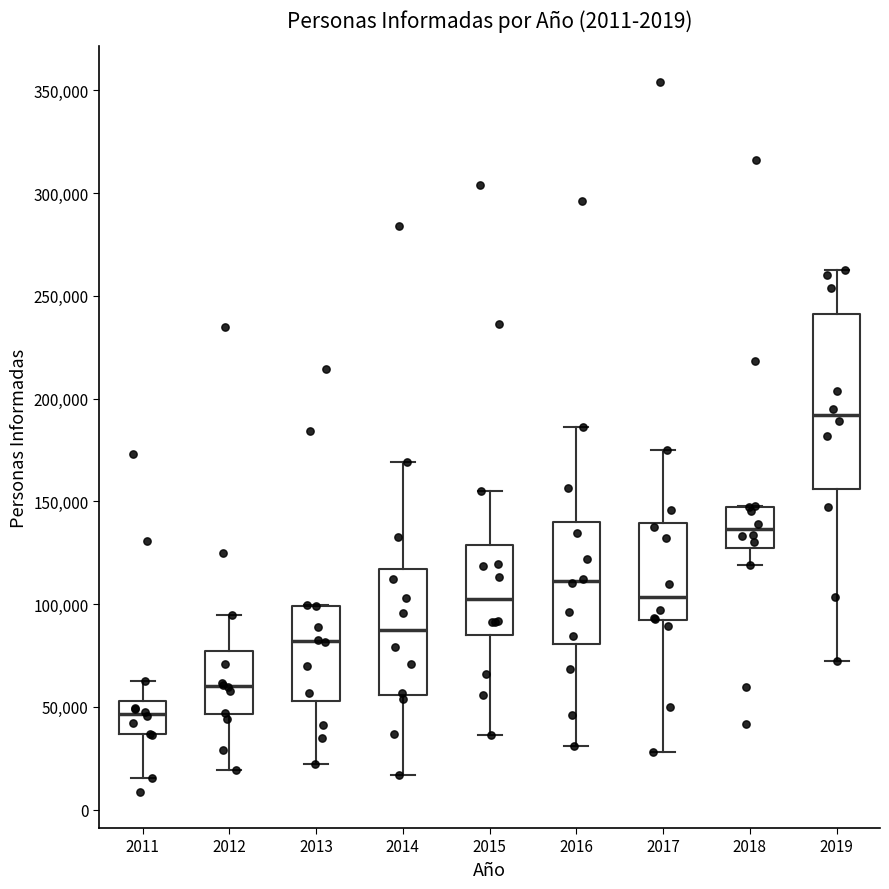

Reading left to right, read every box against the y-axis: the position of its median line, the range the box covers, and the ends of its whiskers. The values are not printed on the chart, so give them approximately, as read against the axis.

2011: median 45000, box 35000 to 55000, whiskers 15000 to 65000
2012: median 60000, box 45000 to 75000, whiskers 20000 to 95000
2013: median 80000, box 55000 to 100000, whiskers 20000 to 100000
2014: median 85000, box 55000 to 115000, whiskers 15000 to 170000
2015: median 100000, box 85000 to 130000, whiskers 35000 to 155000
2016: median 110000, box 80000 to 140000, whiskers 30000 to 185000
2017: median 105000, box 90000 to 140000, whiskers 30000 to 175000
2018: median 135000, box 125000 to 145000, whiskers 120000 to 150000
2019: median 190000, box 155000 to 240000, whiskers 70000 to 260000